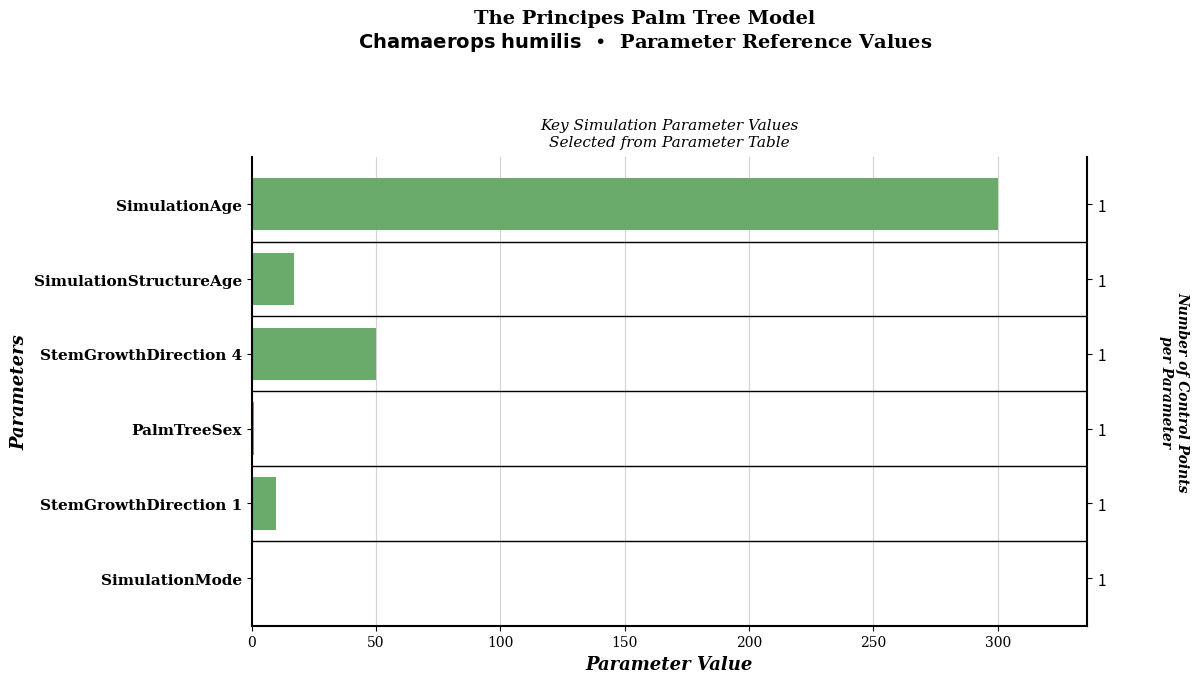

The value at 250 is 300. True or false?

True